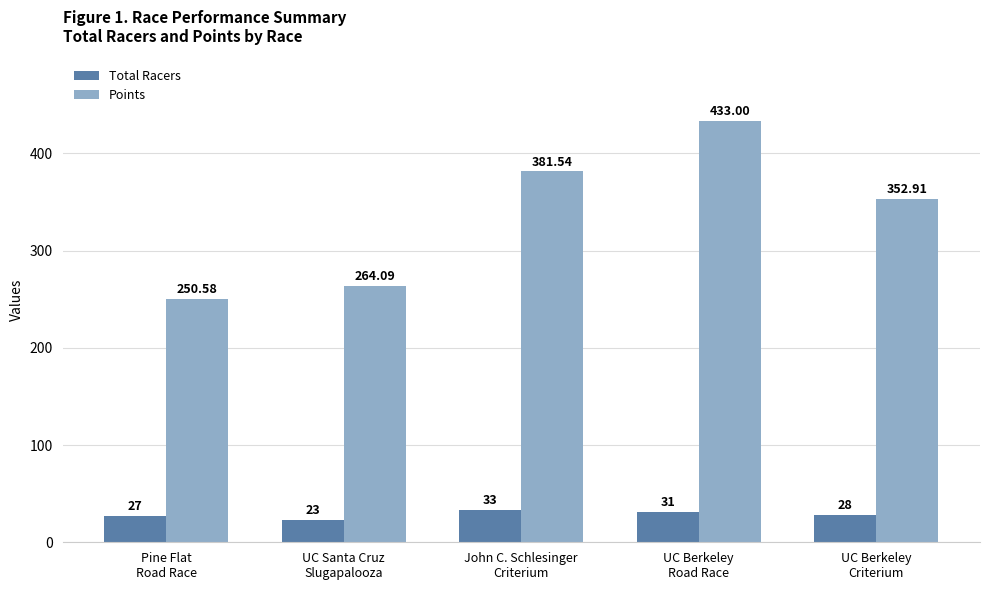

List the series in order of their peak value, lowest first.

Total Racers, Points